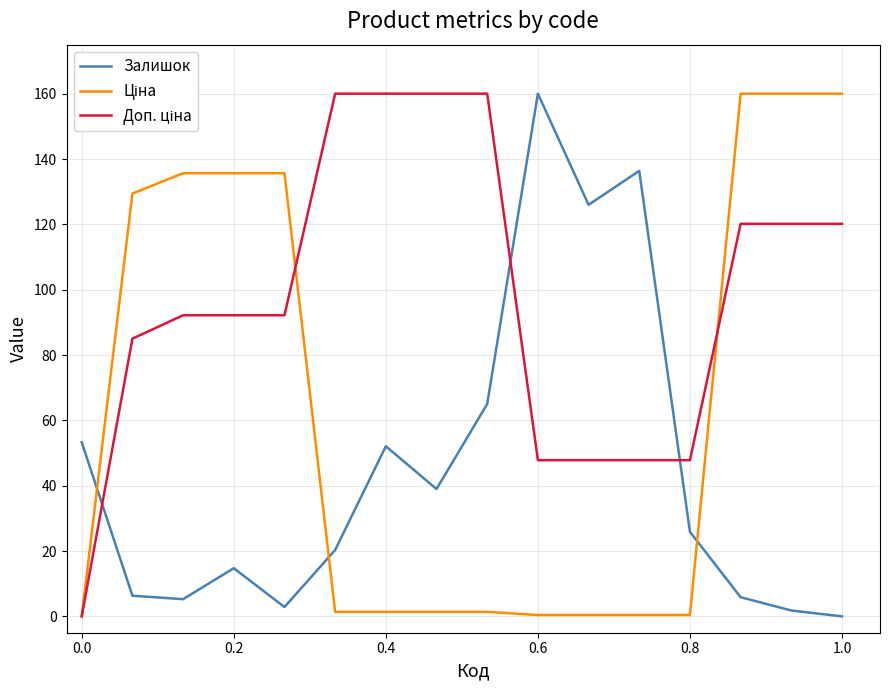

What is the greatest value displayed?

160.0